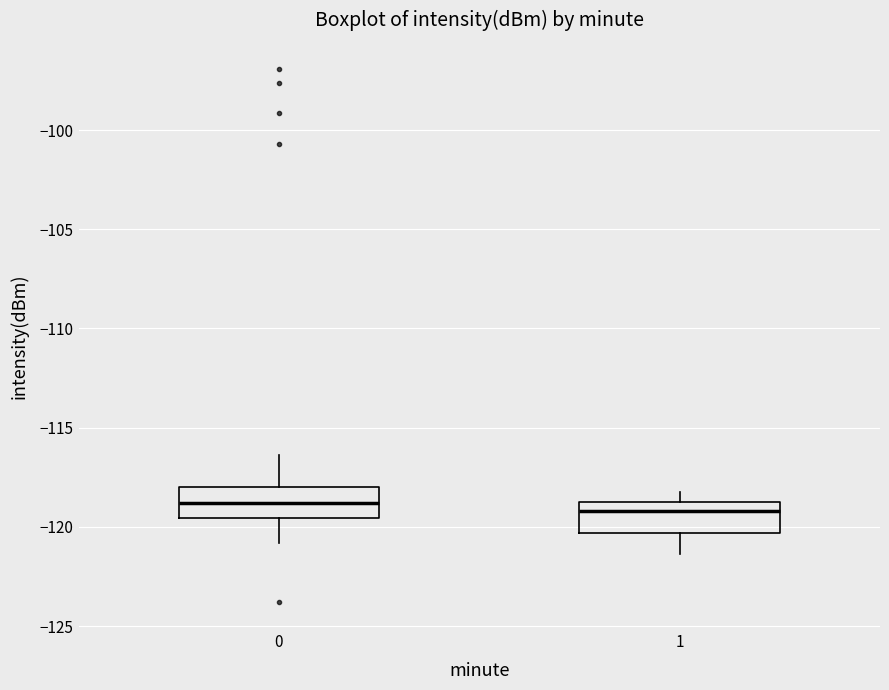

Where is the lower edge of the box at x = 1 on the y-axis? The values are not printed on the chart, so give them approximately, as read against the axis.

-120.5